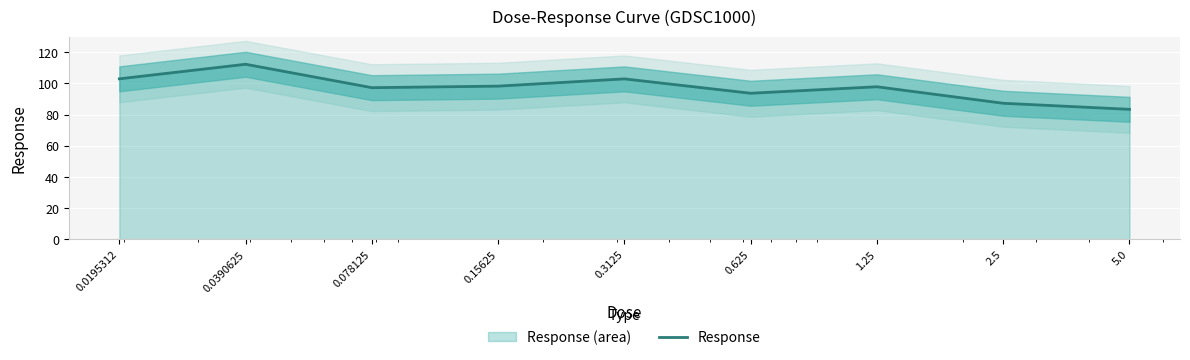

Read the value at 5.0.

83.4